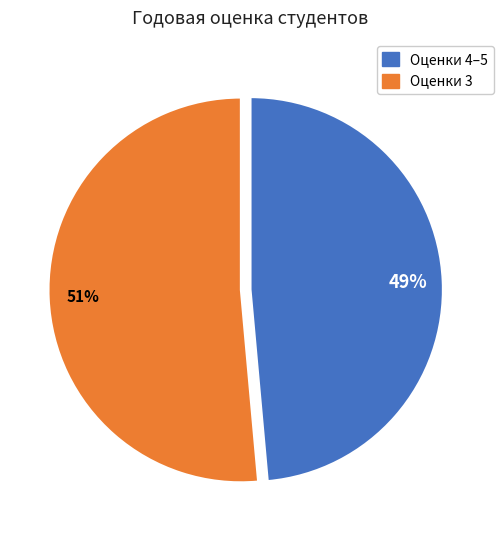

Is there a majority slice in this chart?

Yes